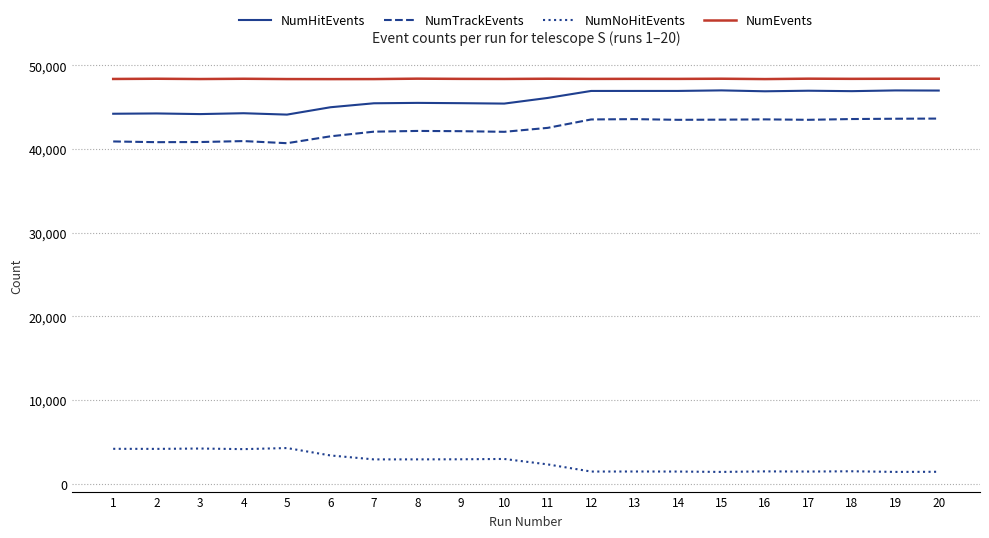

The value of NumEvents at 7 is 48345. True or false?

True